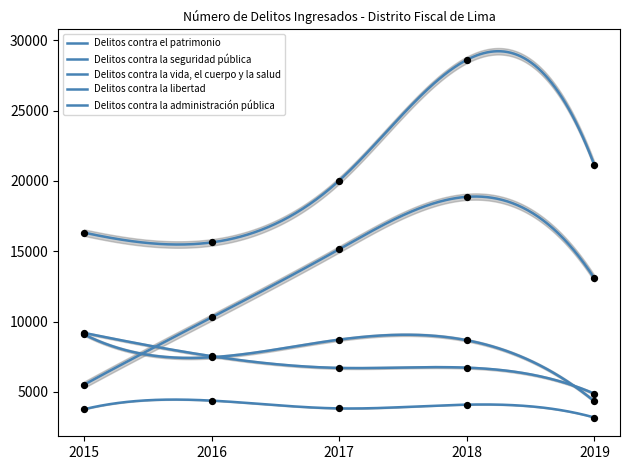

Which series contains the highest Y value?

Delitos contra el patrimonio